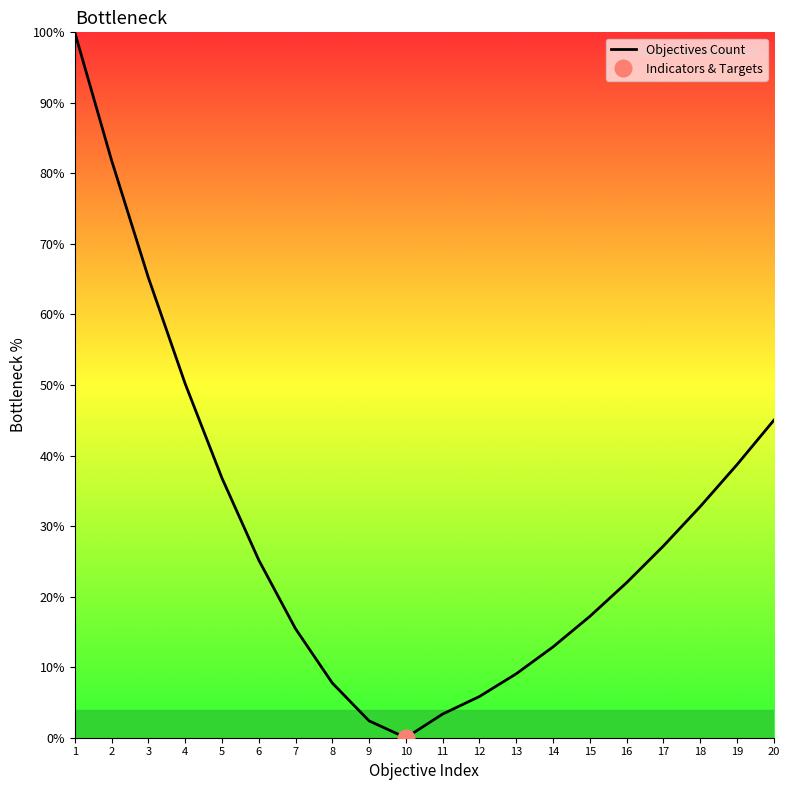

True or false: the data shows 65.2 at 3.

True